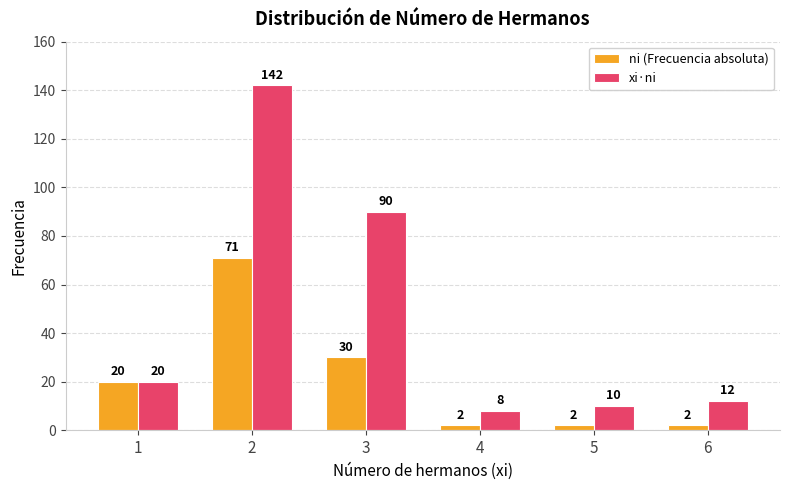

Is the value of ni (Frecuencia absoluta) at 4 greater than the value of xi·ni at 6?

No